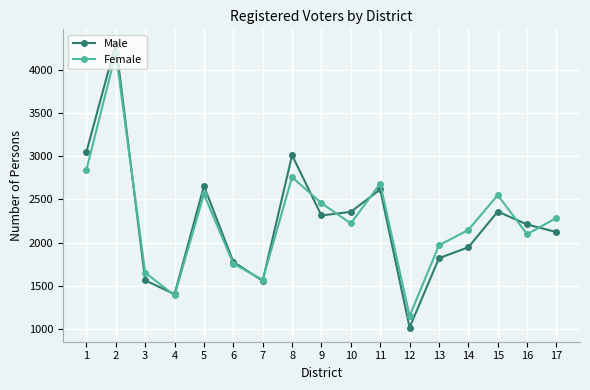

Is it true that Female equals 981 at 5?

False